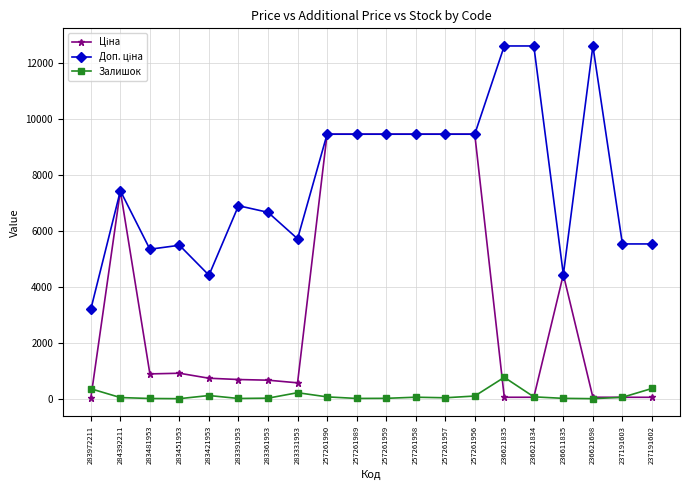

What is the sum of all Залишок values?

2384.0